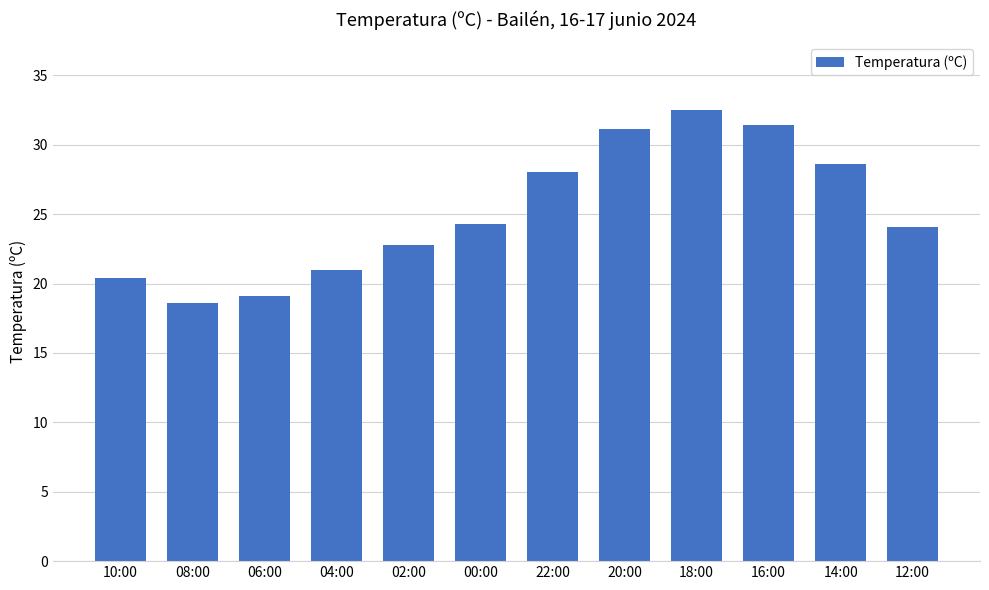

What is the sum of all values?

301.9